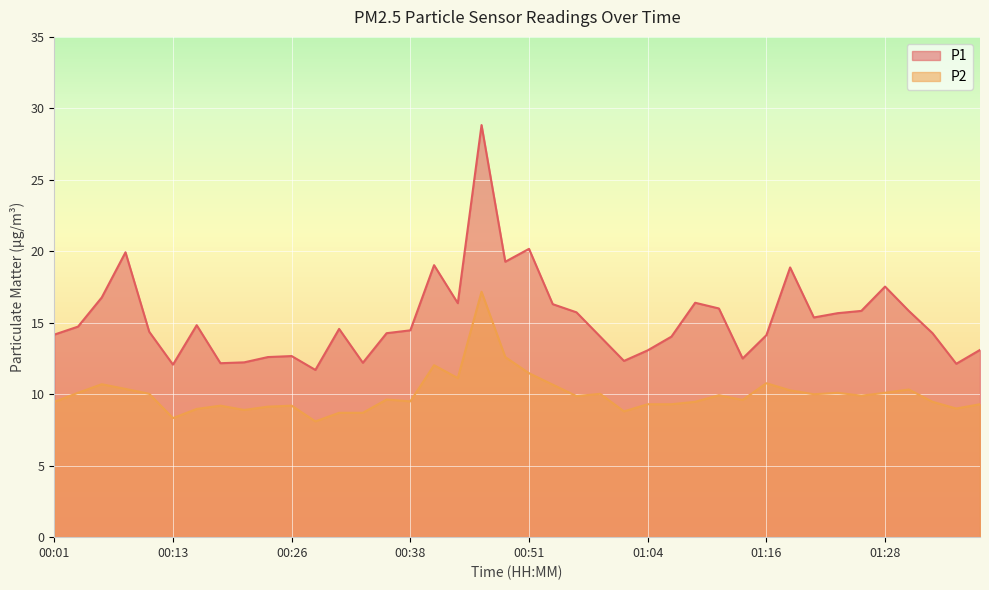

True or false: P1 and P2 intersect in this chart.

False